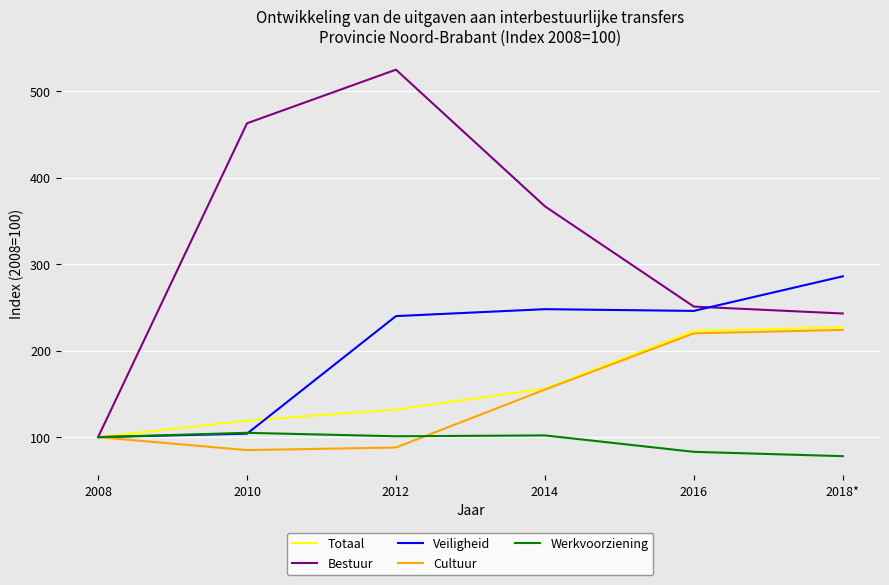

What is the total value across all series at 2018*?

1058